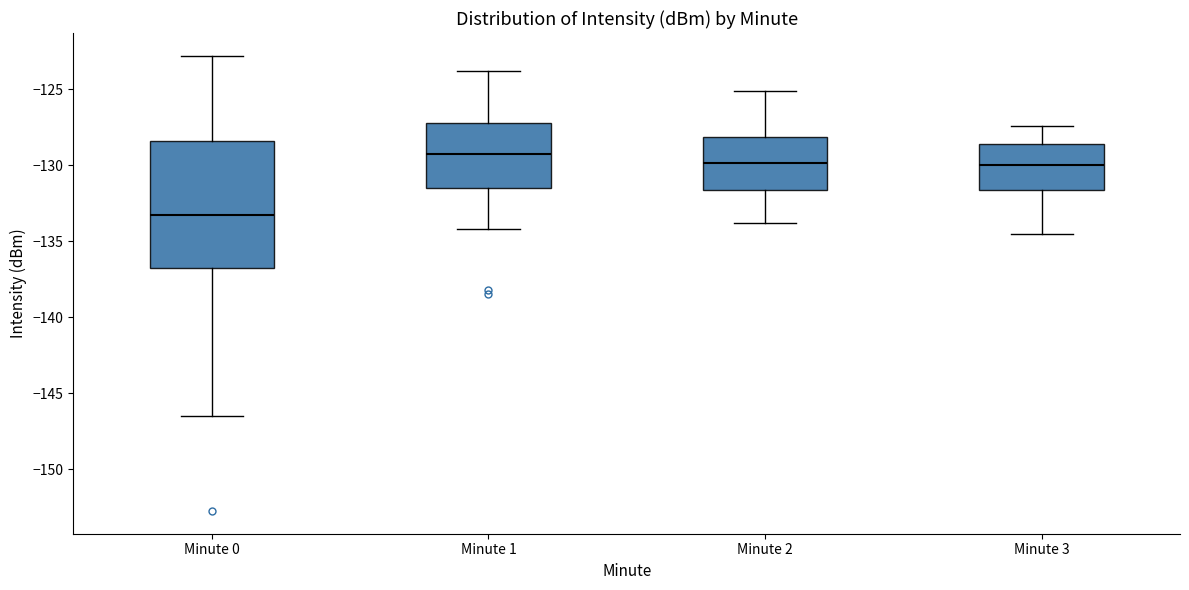

Which box has the highest median line?

Minute 1